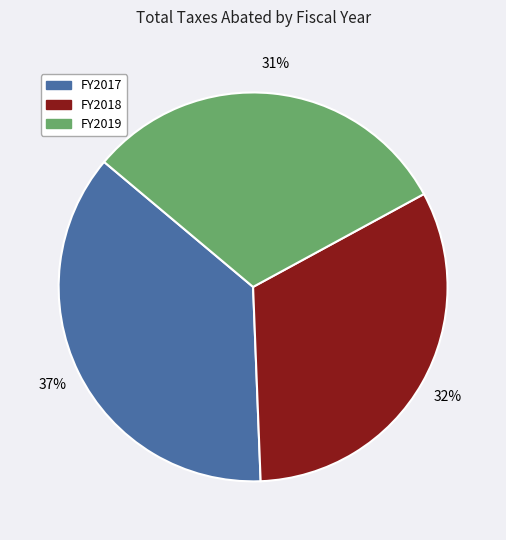

Combined, do FY2019 and FY2017 account for over 50%?

Yes